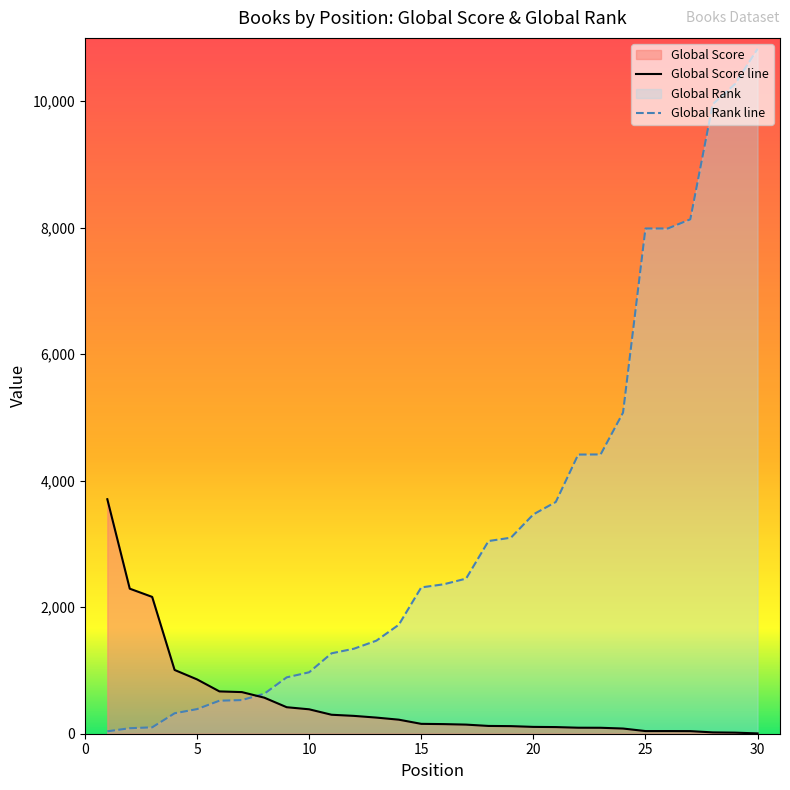

How many data points in Global Score line are above 156?

14